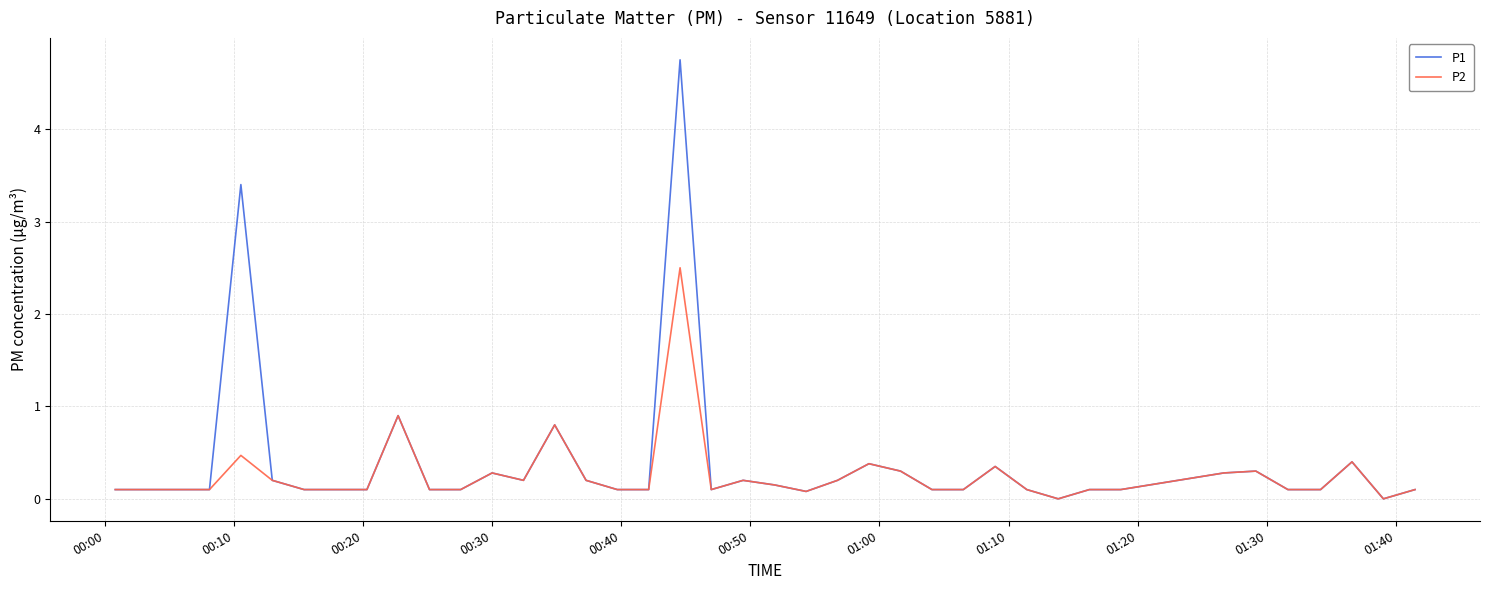

What is the highest value of the P2 series?

2.5